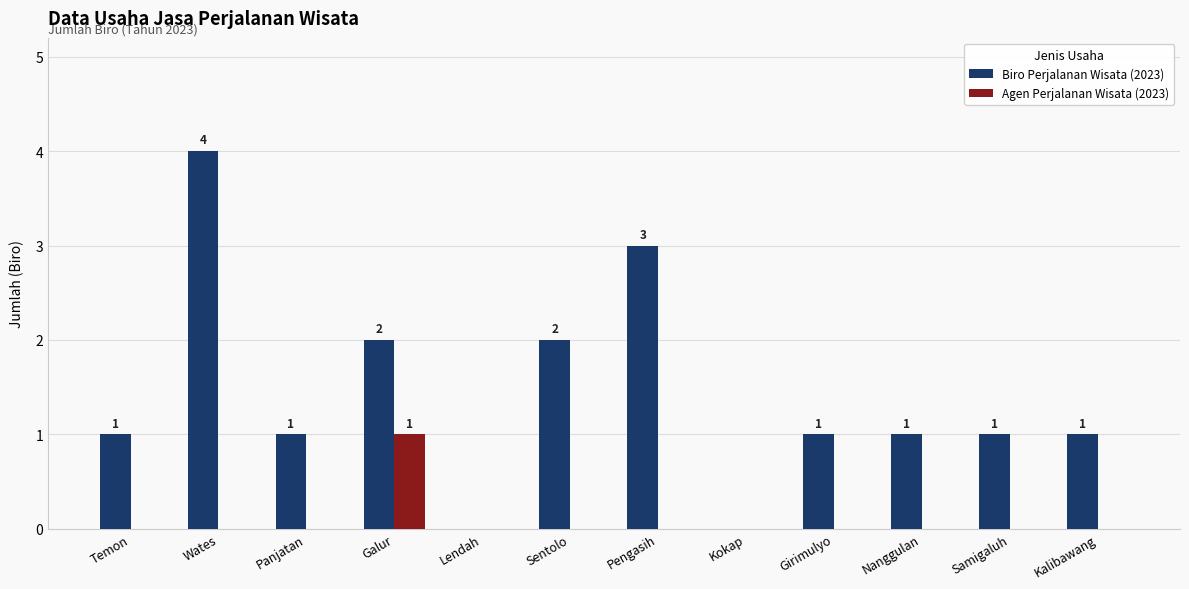

The Agen Perjalanan Wisata (2023) series shows 0 at Sentolo. True or false?

True